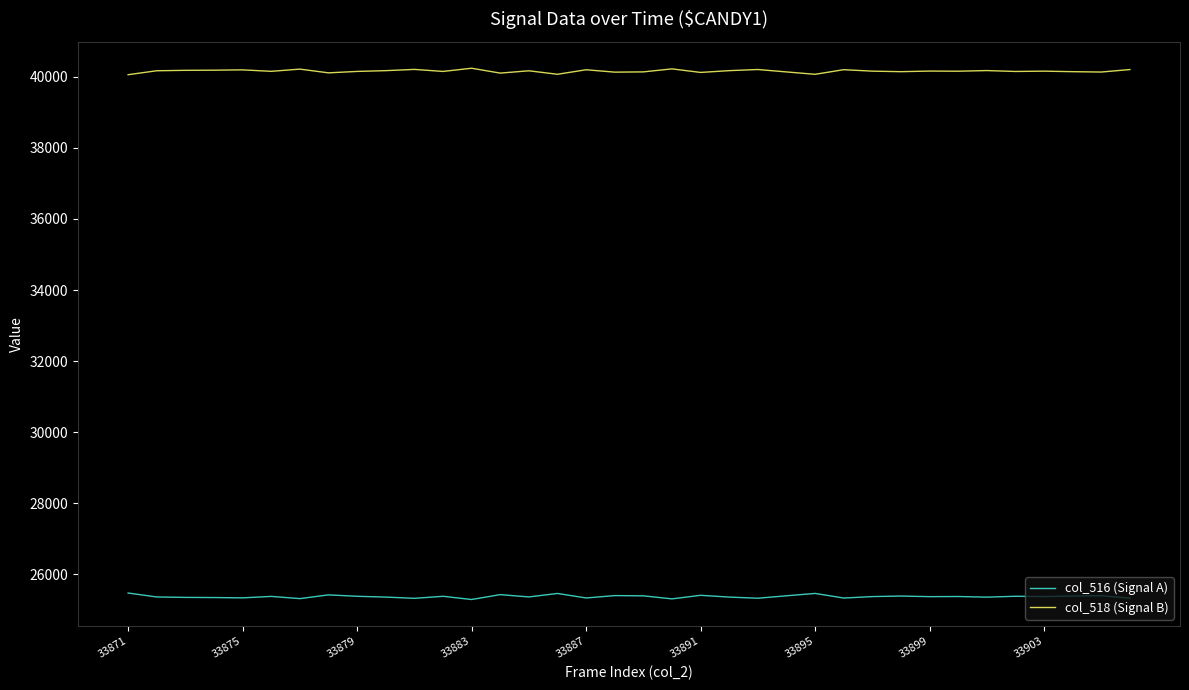

Rank the series by their maximum value, from lowest to highest.

col_516 (Signal A), col_518 (Signal B)